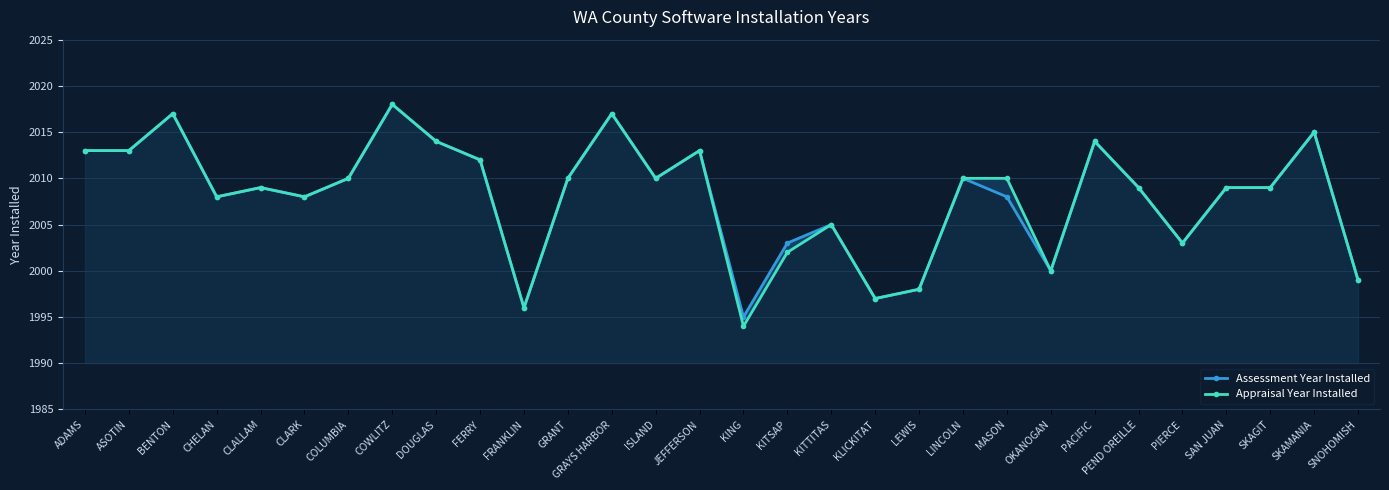

In Appraisal Year Installed, how many points are higher than both neighbors (excluding endpoints)?

8